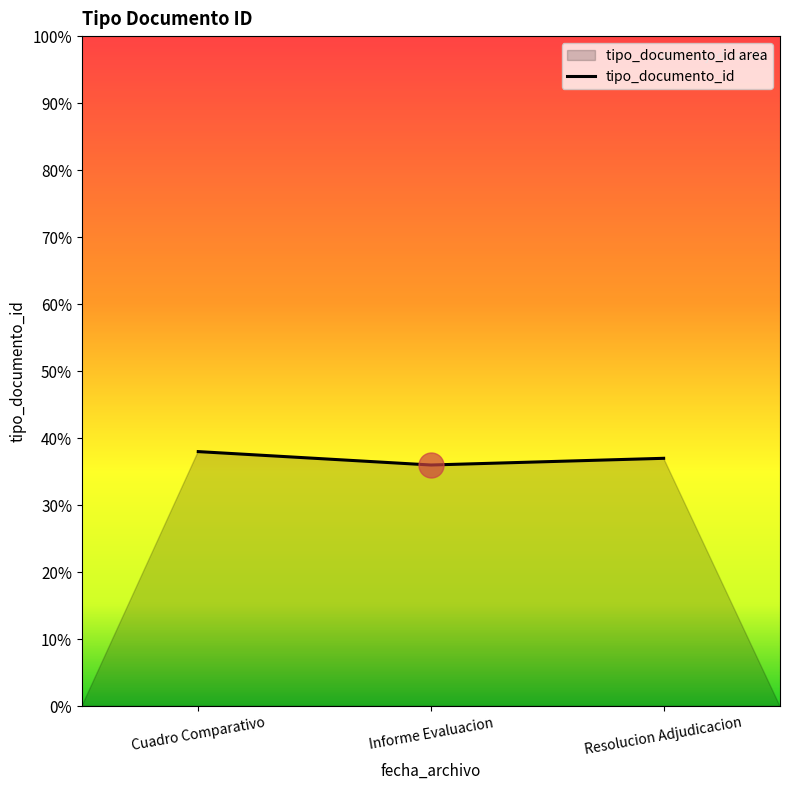

How many series are shown in this chart?

1